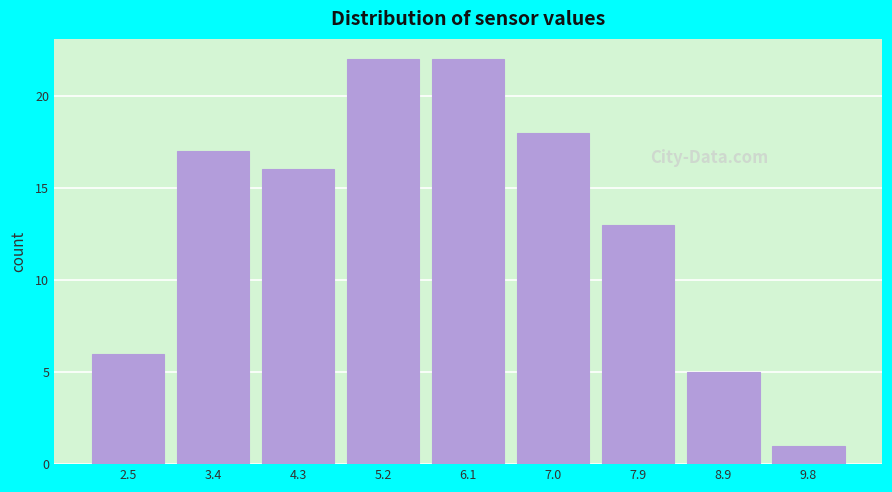

How tall is the bar that spans 3.9 to 4.8 on the x-axis? Neither the bar edges nor the heights are printed on the chart, so give them approximately, as read against the axes.

16